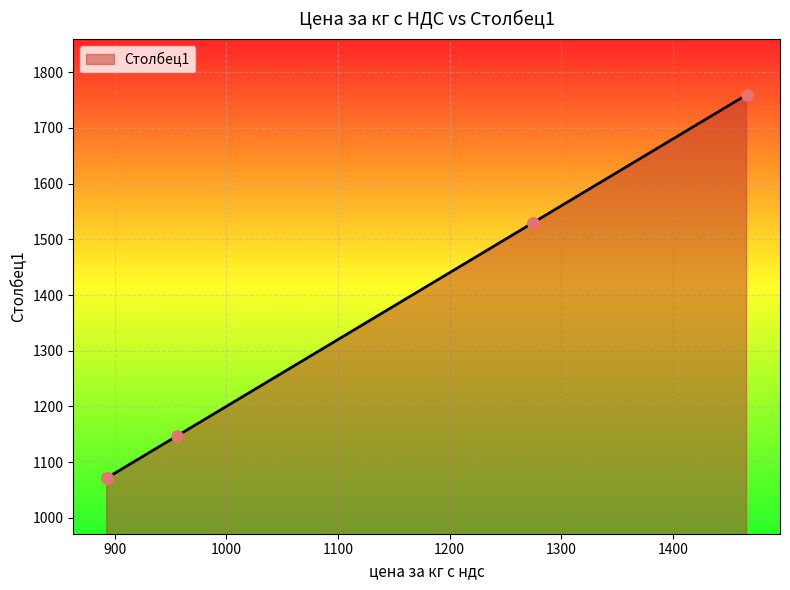

Approximately how many times larger is the value at 893 compared to 1466?

0.6